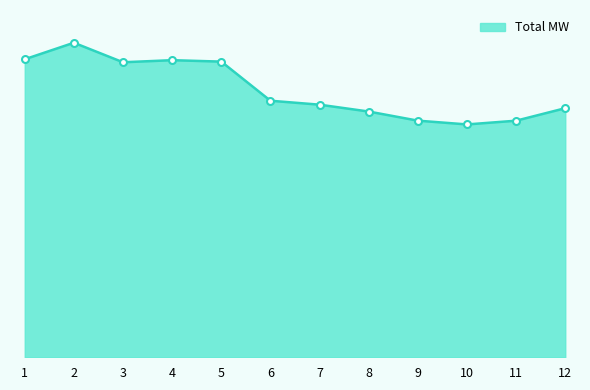

At which category does the chart reach its peak across all series?

2